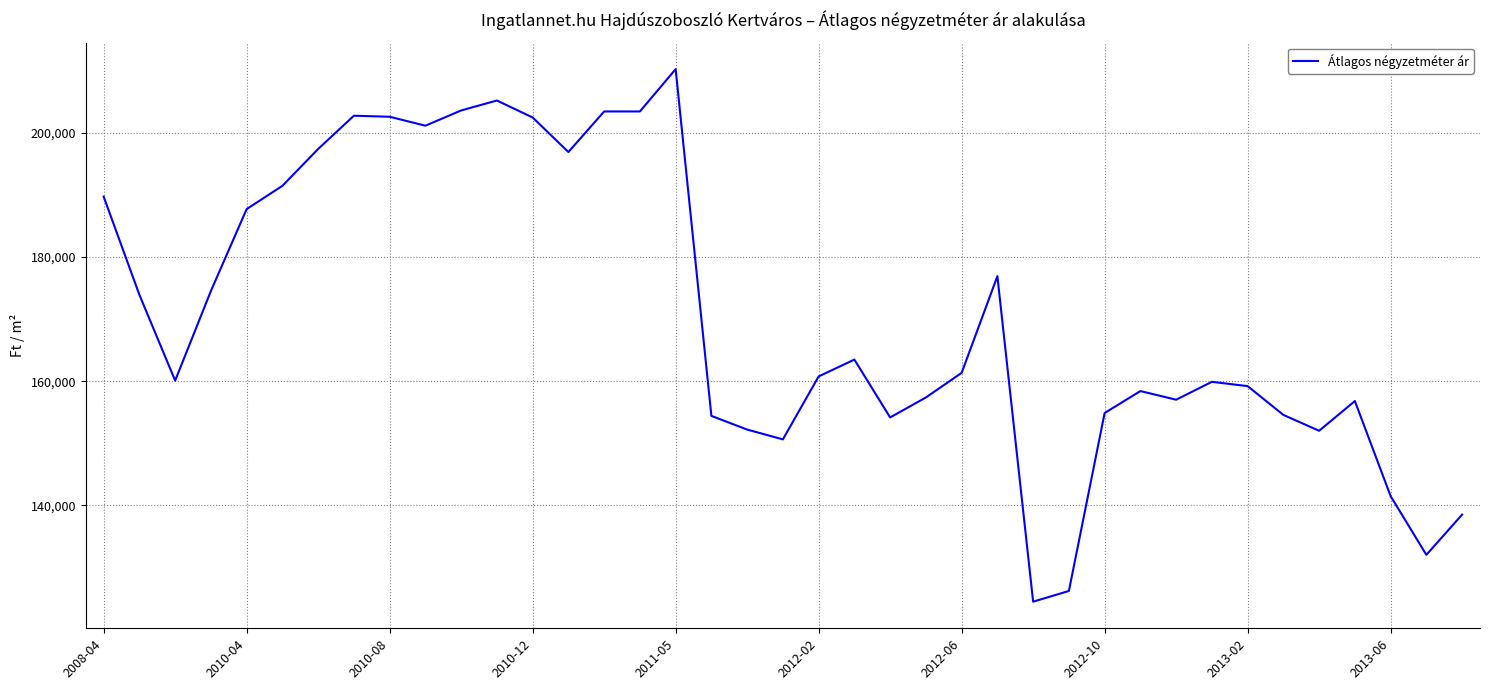

What is the sum of all values?

6654001